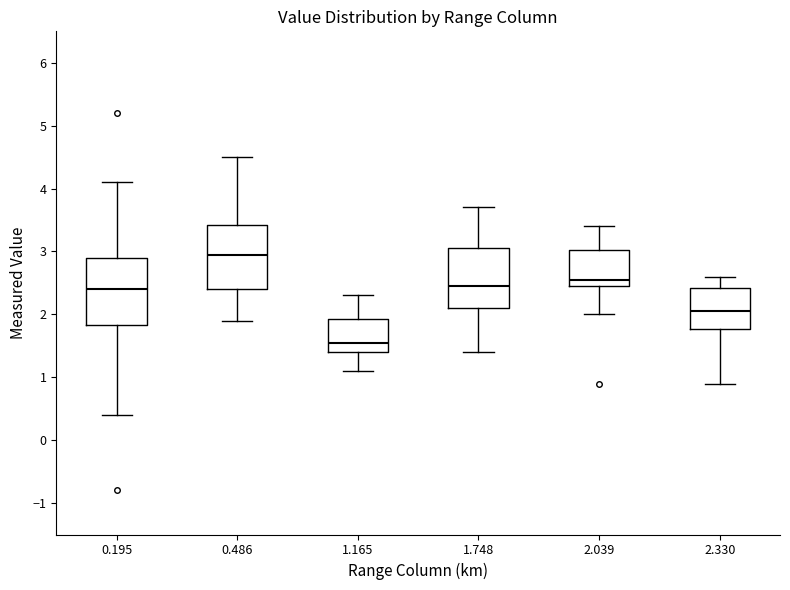

Reading left to right, read every box against the y-axis: the position of its median line, the range the box covers, and the ends of its whiskers. The values are not printed on the chart, so give them approximately, as read against the axis.

0.195: median 2.4, box 1.8 to 2.9, whiskers 0.4 to 4.1
0.486: median 3.0, box 2.4 to 3.4, whiskers 1.9 to 4.5
1.165: median 1.6, box 1.4 to 1.9, whiskers 1.1 to 2.3
1.748: median 2.5, box 2.1 to 3.1, whiskers 1.4 to 3.7
2.039: median 2.6, box 2.5 to 3.0, whiskers 2.0 to 3.4
2.330: median 2.1, box 1.8 to 2.4, whiskers 0.9 to 2.6